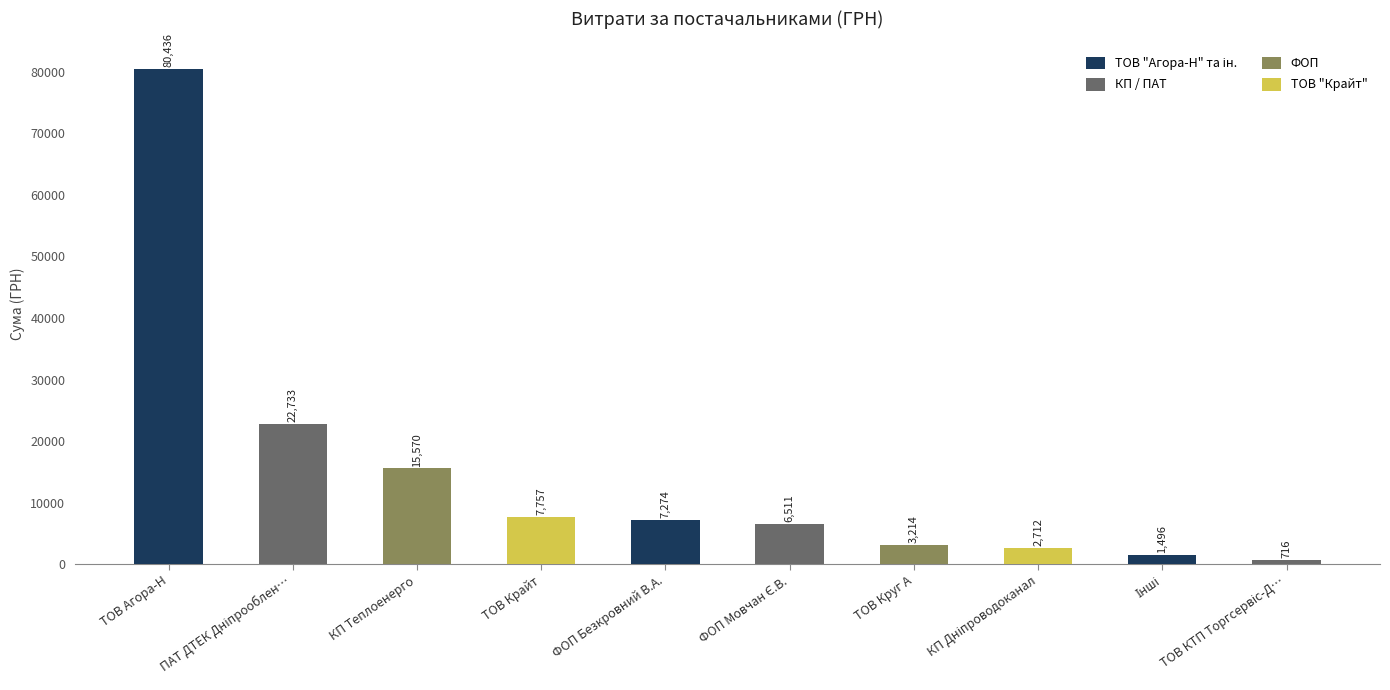

How many values are below 7274?

5